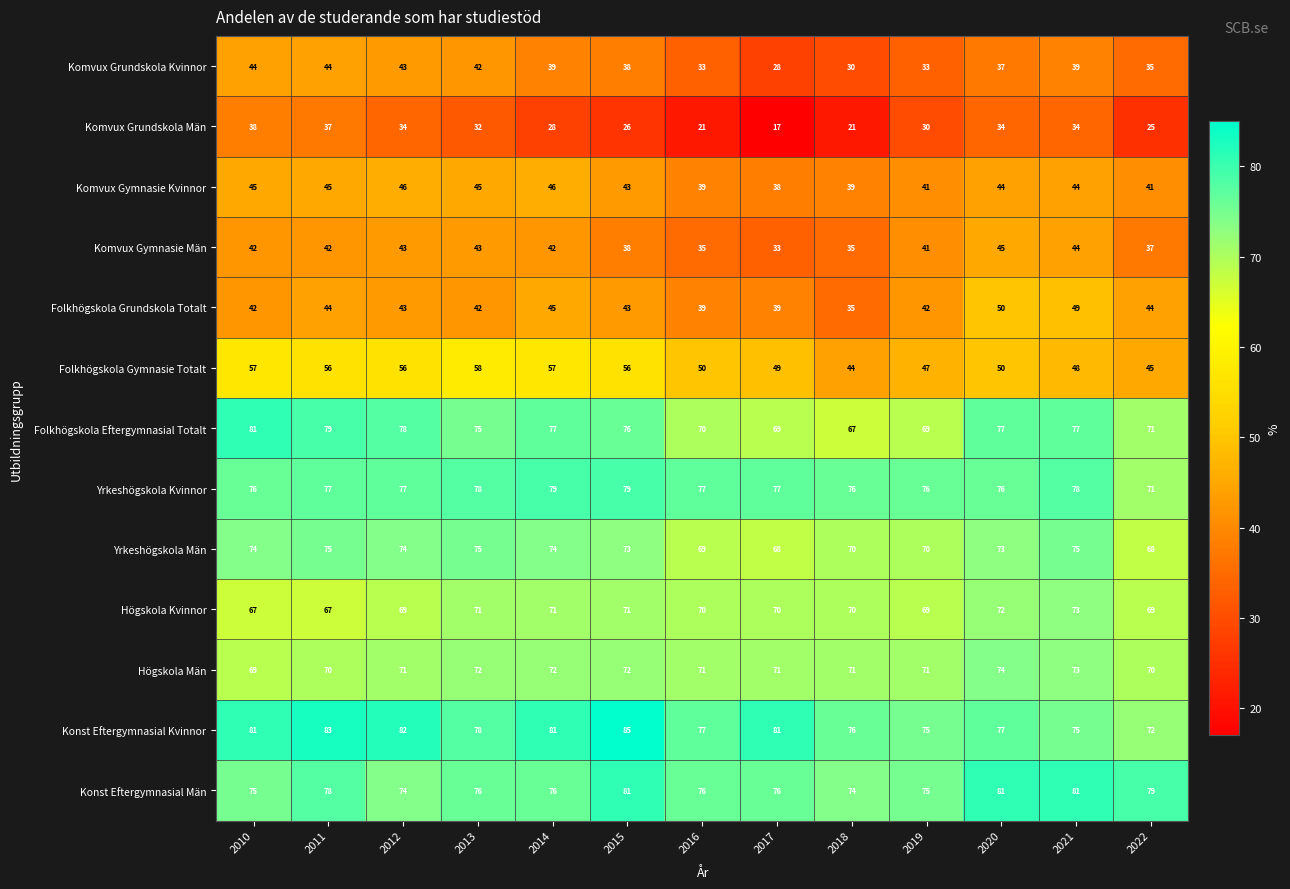

What is the difference between the second highest and second lowest values in the Konst Eftergymnasial Kvinnor series?

8